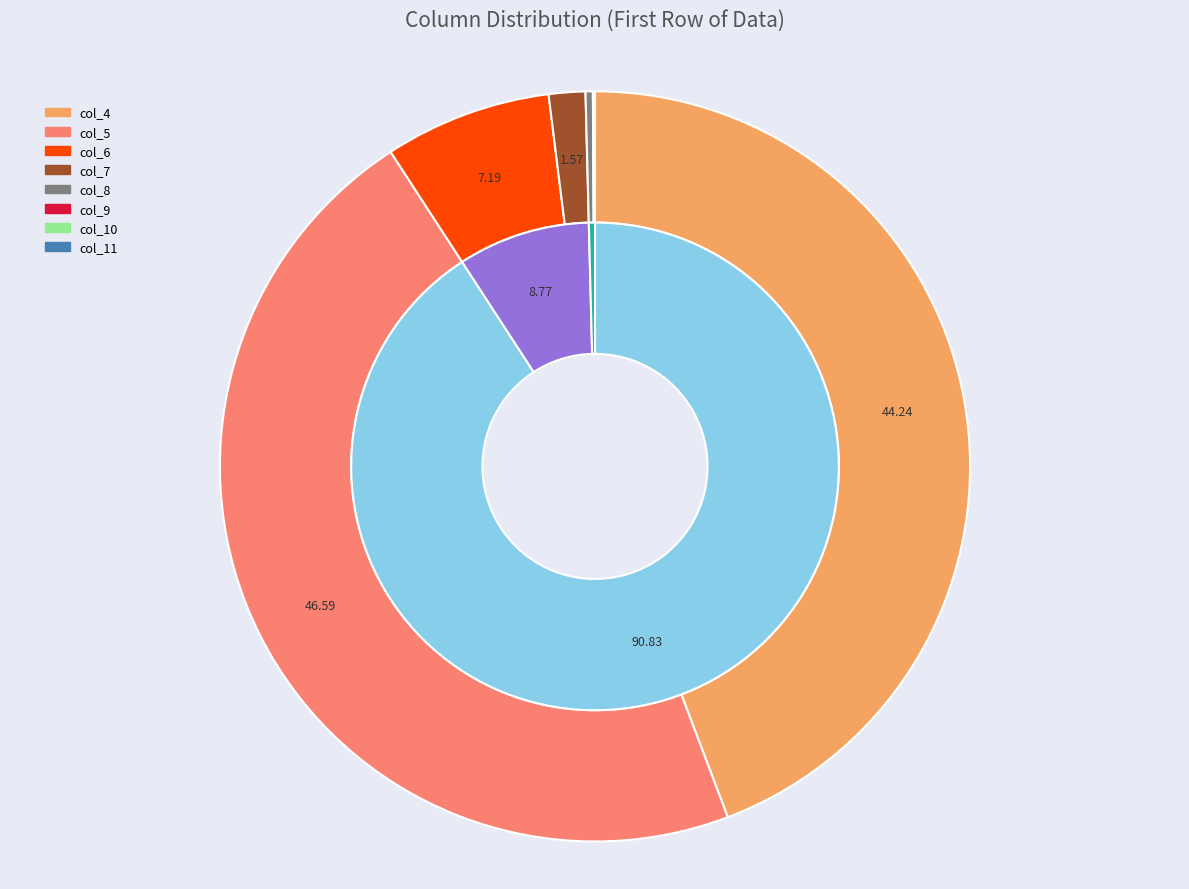

The col_5 (9351) slice represents 47% of the pie. True or false?

True